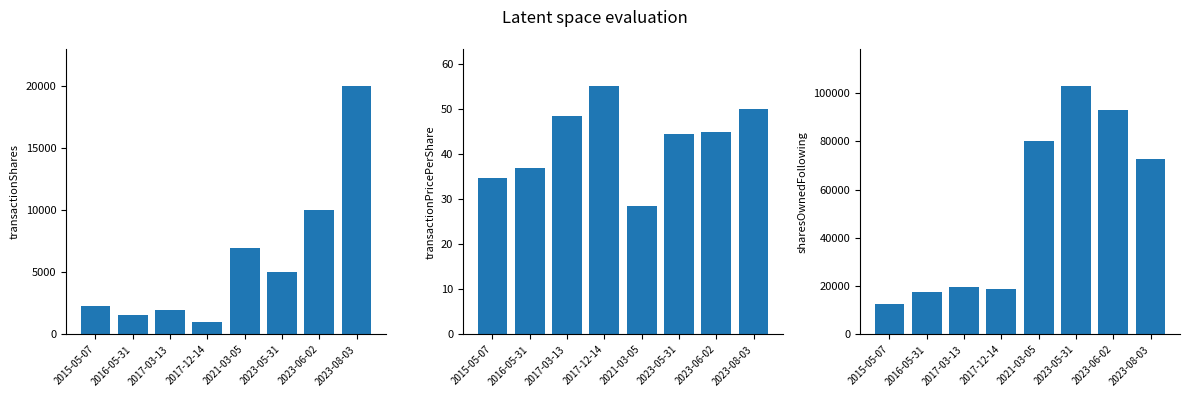

Which series has the largest total across all categories?

sharesOwnedFollowing